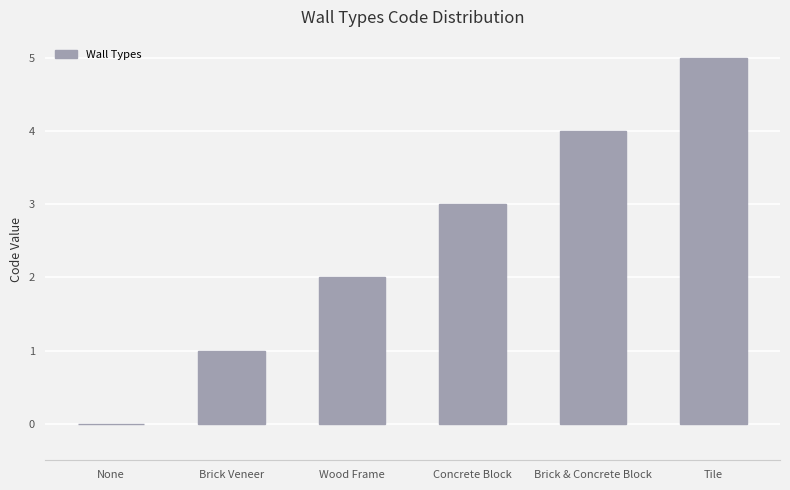

What is the sum of all values?

15